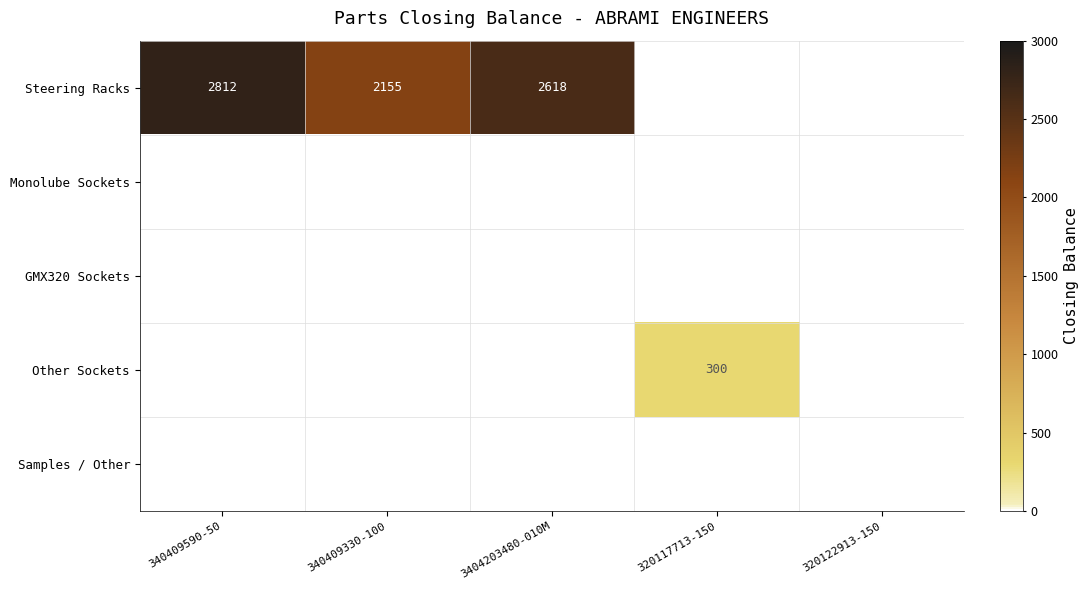

What is the difference between the maximum and minimum values in the Other Sockets series?

300